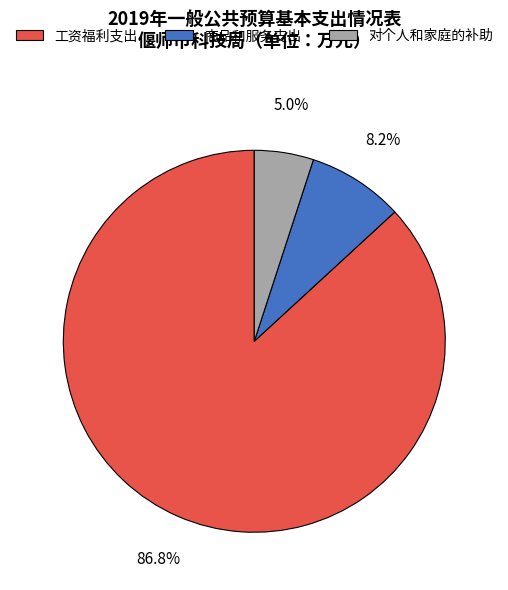

Is there any slice that represents more than half of the pie?

Yes